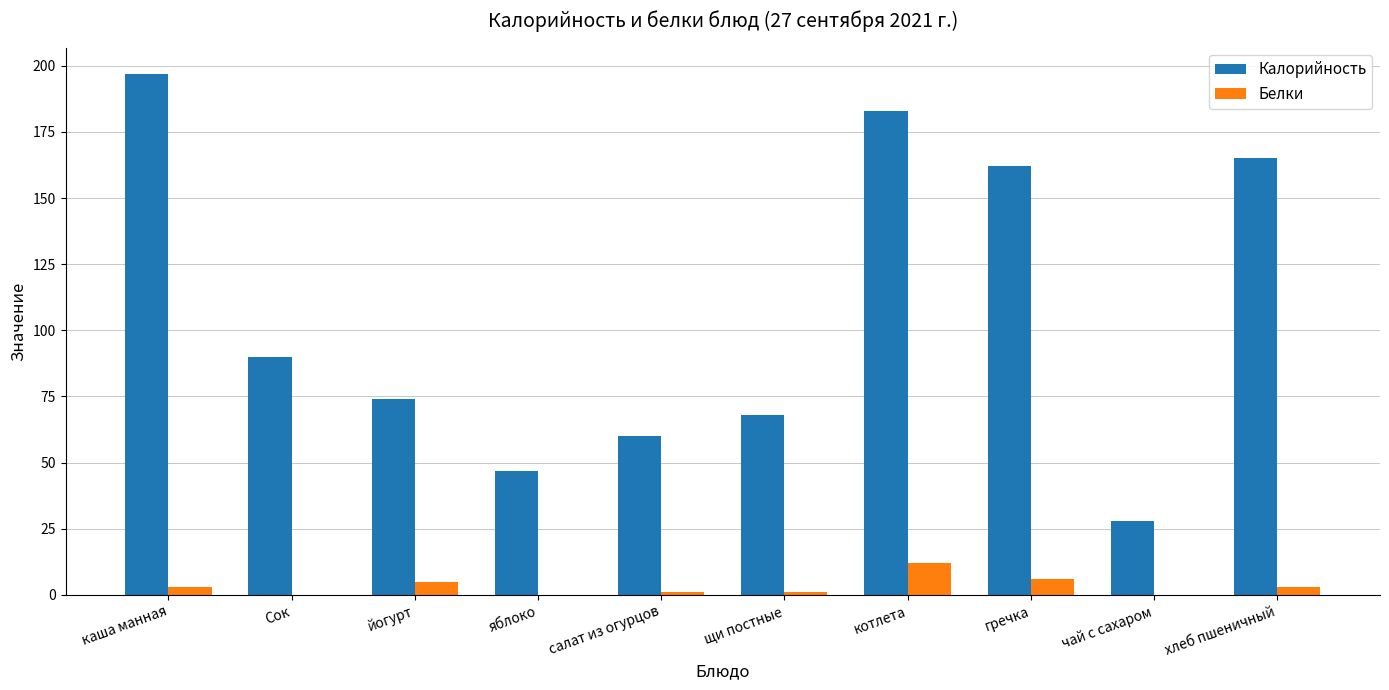

Between Сок and хлеб пшеничный, which series saw the biggest shift?

Калорийность